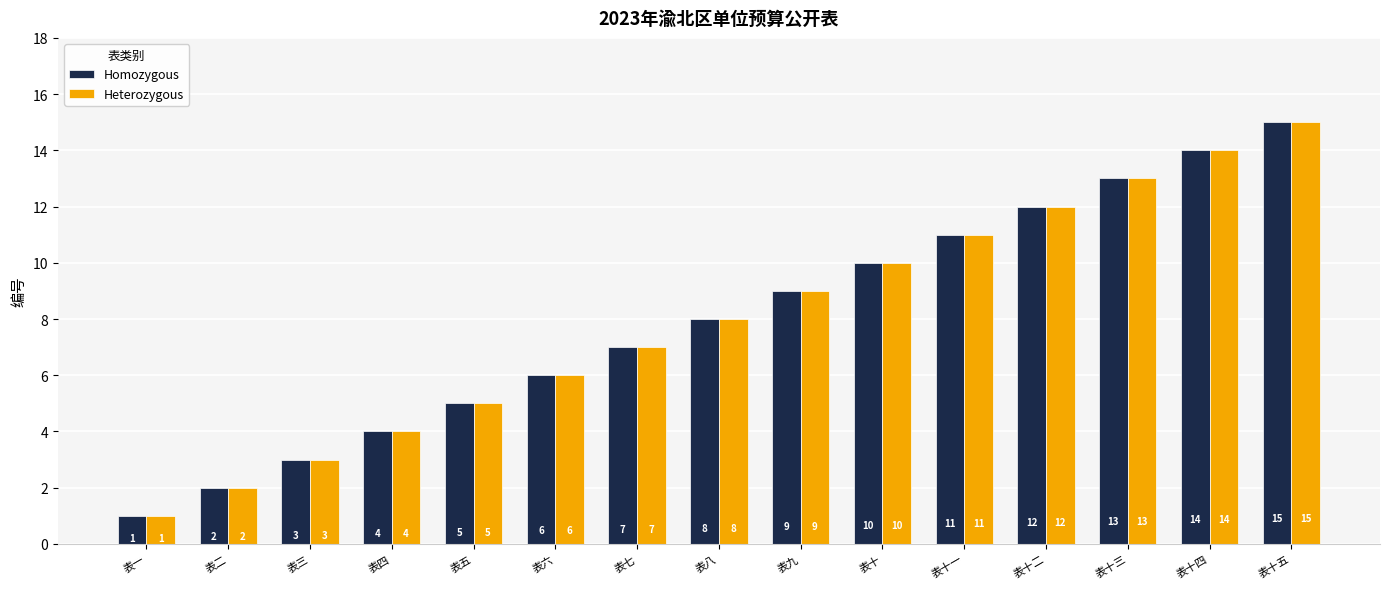

Reading right to left, transcribe all the data shown in this chart.

Homozygous: 15	14	13	12	11	10	9	8	7	6	5	4	3	2	1
Heterozygous: 15	14	13	12	11	10	9	8	7	6	5	4	3	2	1